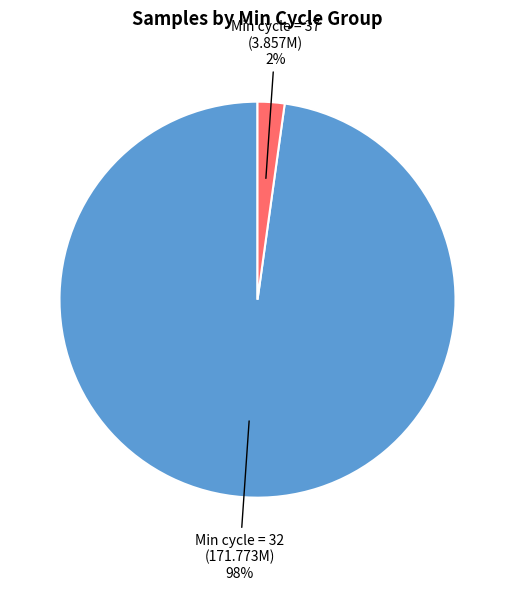

Count the number of slices in the pie.

2